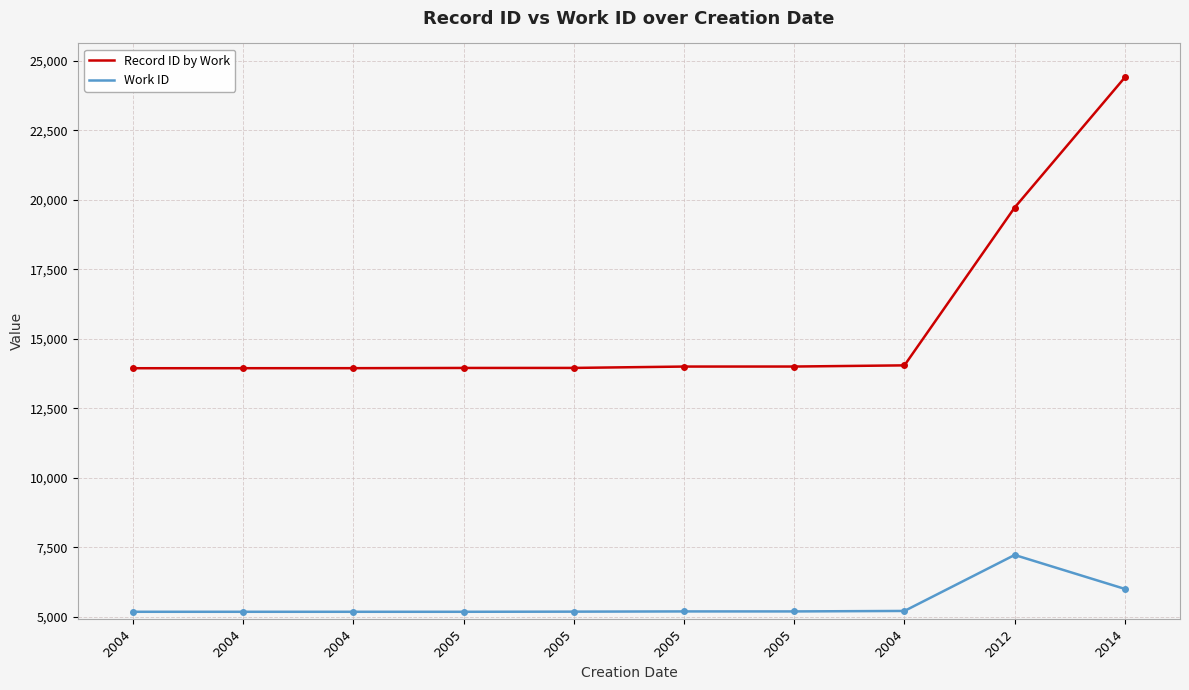

True or false: Work ID and Record ID by Work cross at least once.

False